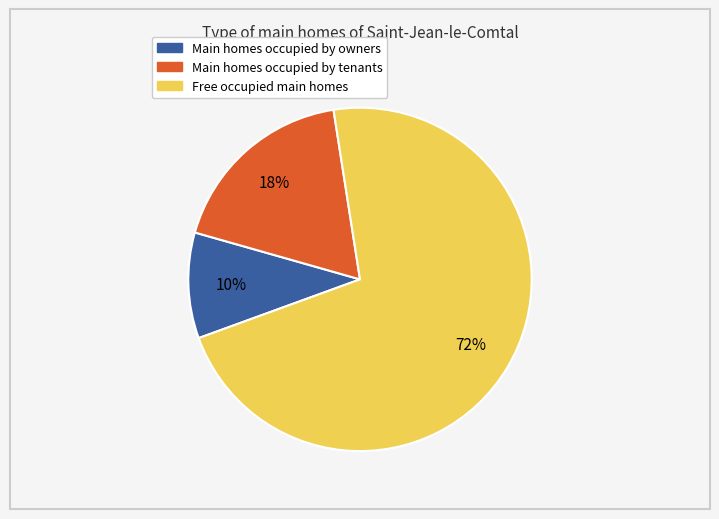

To the nearest percent, what is the average slice percentage?

33%